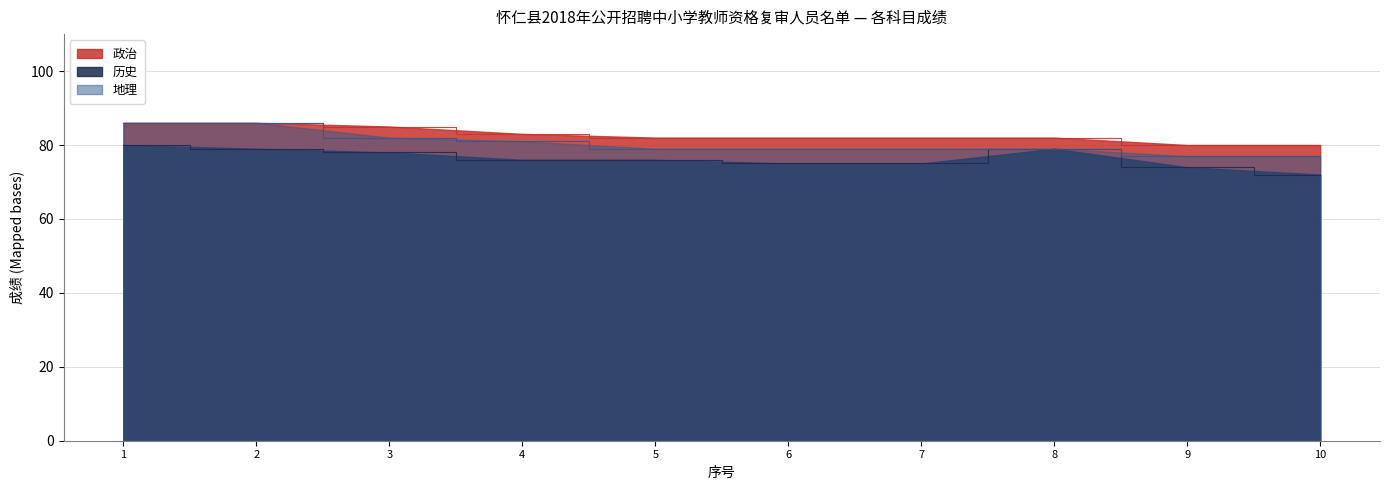

What is the spread (max minus min) of values at 3?

7